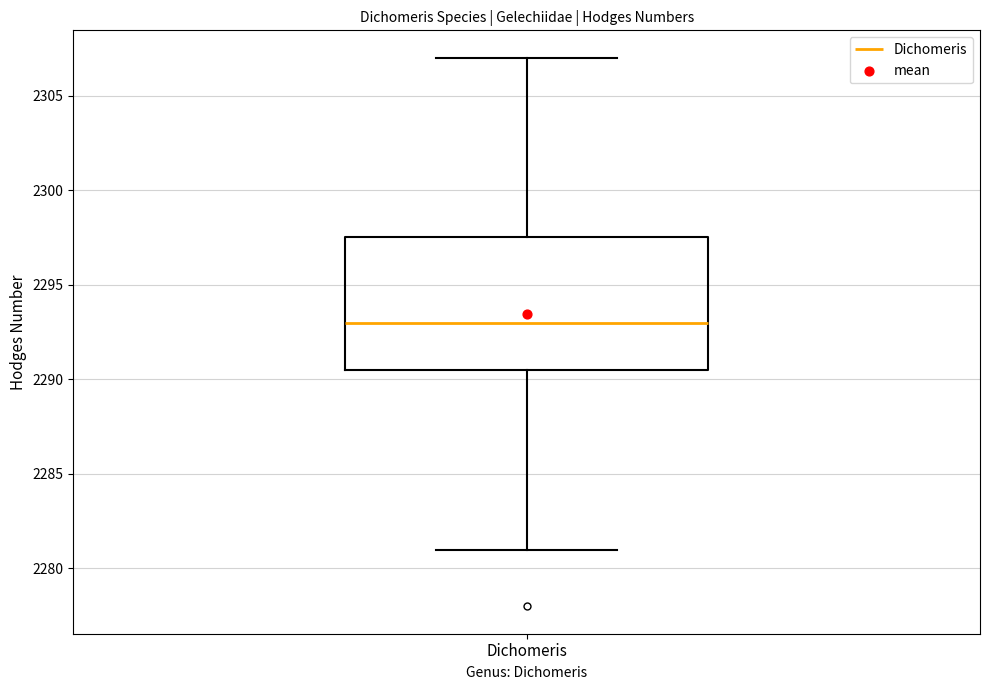

Read this box plot against the y-axis: the position of the median line, the range covered by the box, and the ends of both whiskers. The values are not printed on the chart, so give them approximately, as read against the axis.

median 2293.0, box 2290.5 to 2297.5, whiskers 2281.0 to 2307.0